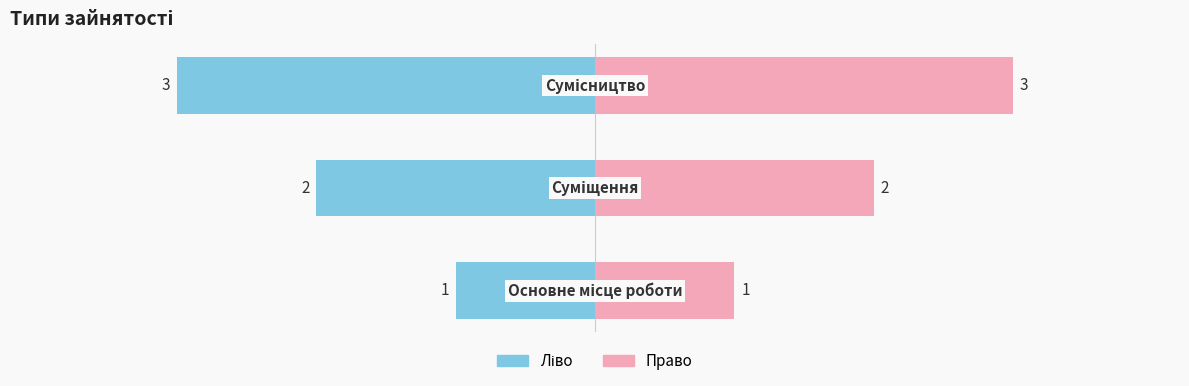

Reading left to right, list all the values displayed in this chart.

Ідентифікатор (ліво): -1	-2	-3
Ідентифікатор (право): 1	2	3